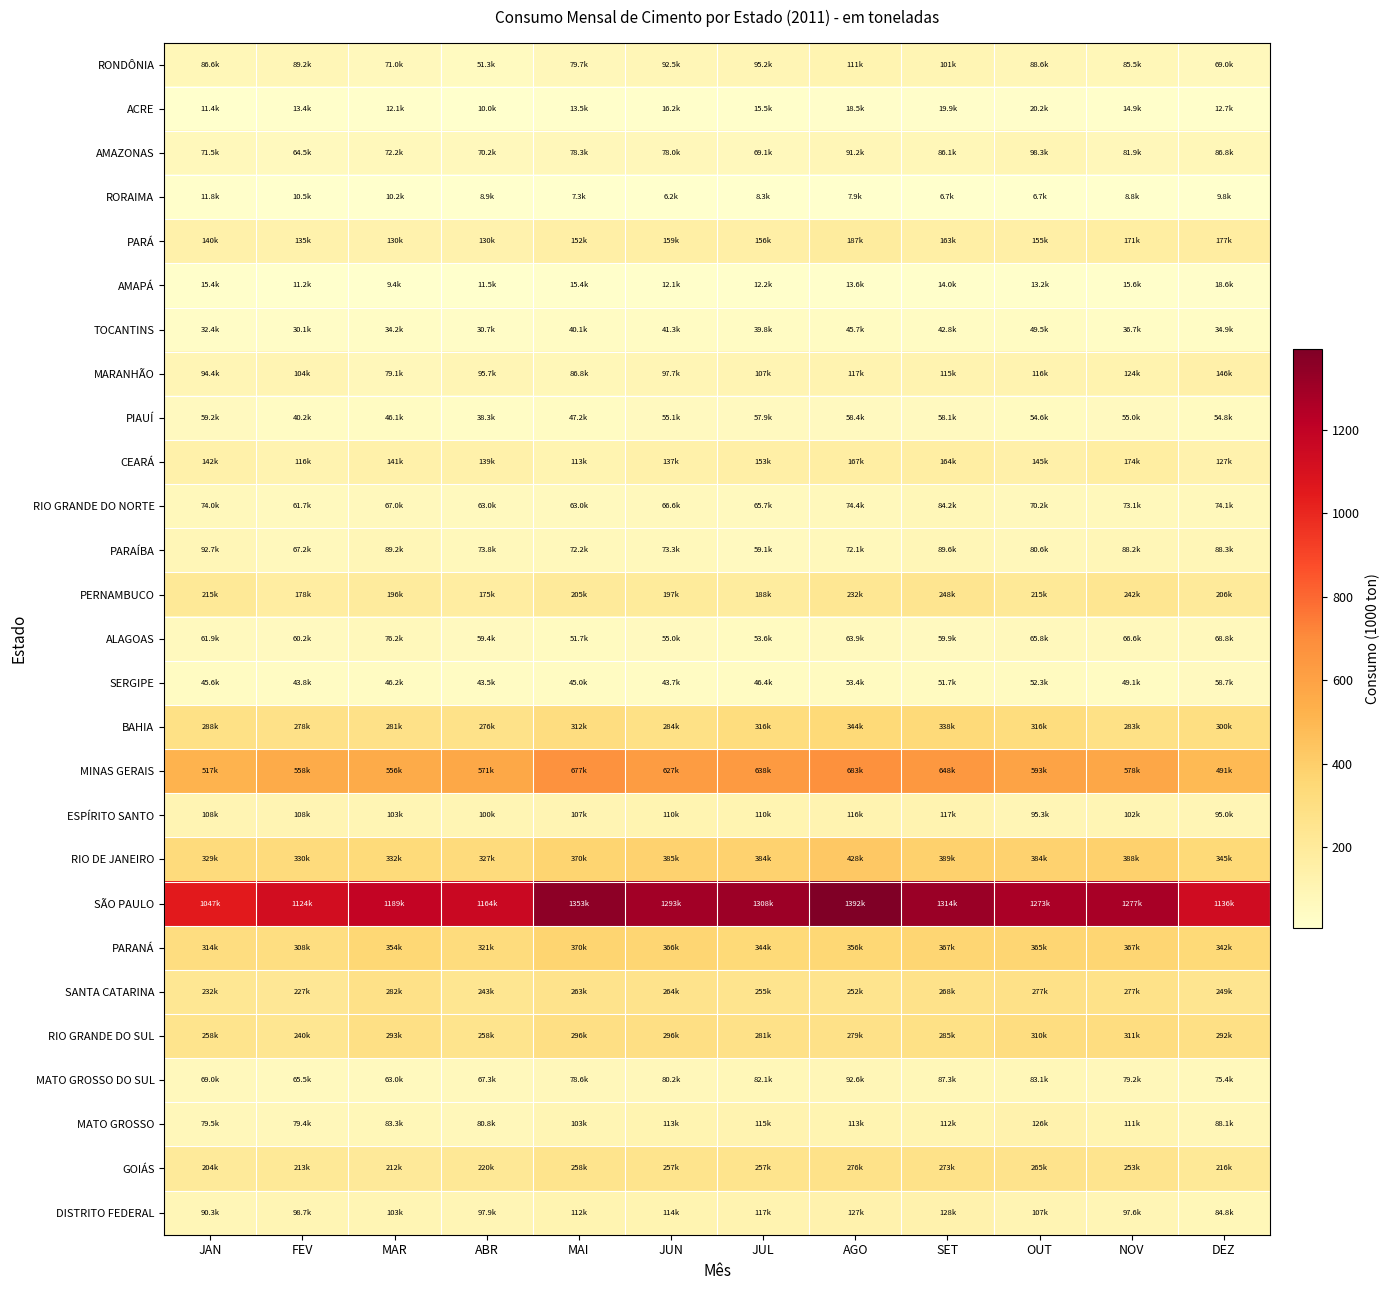

At how many categories does at least one series exceed 1142?

9